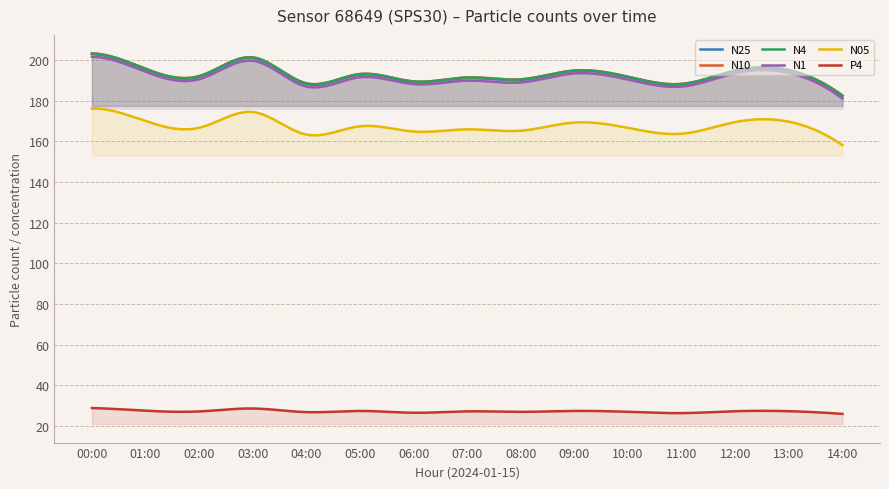

Which series changed the most between 03:00 and 14:00?

N10